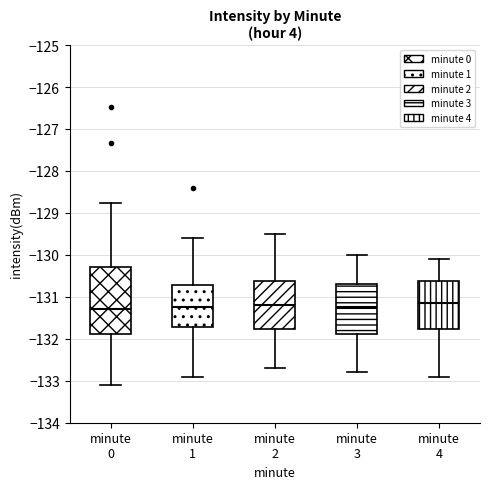

Comparing the boxes themselves (not the whiskers), which one is the tallest?

minute 0